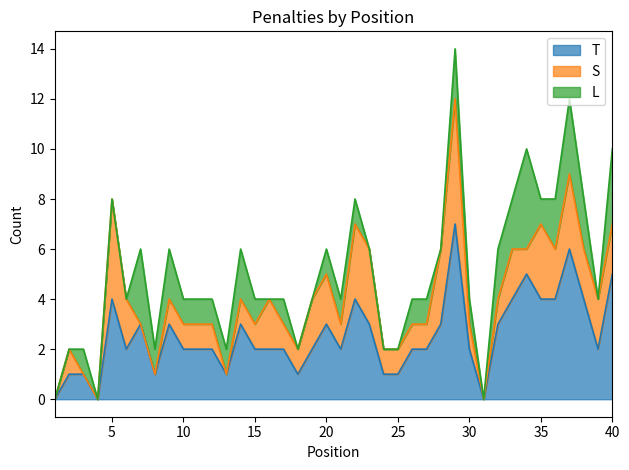

Does the chart display data point markers on the line(s)?

No